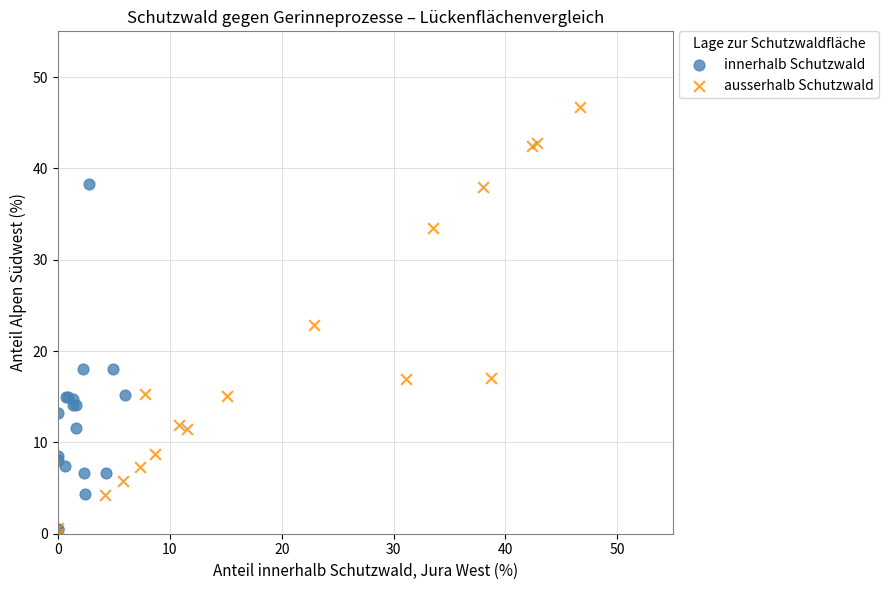

Which series contains the highest Y value?

ausserhalb Schutzwald